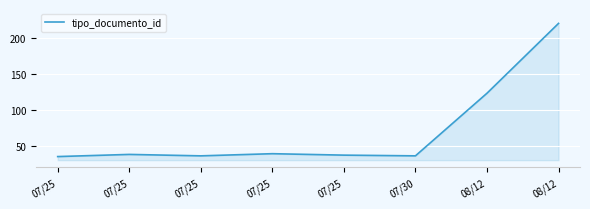

How many lines are shown in the chart?

1